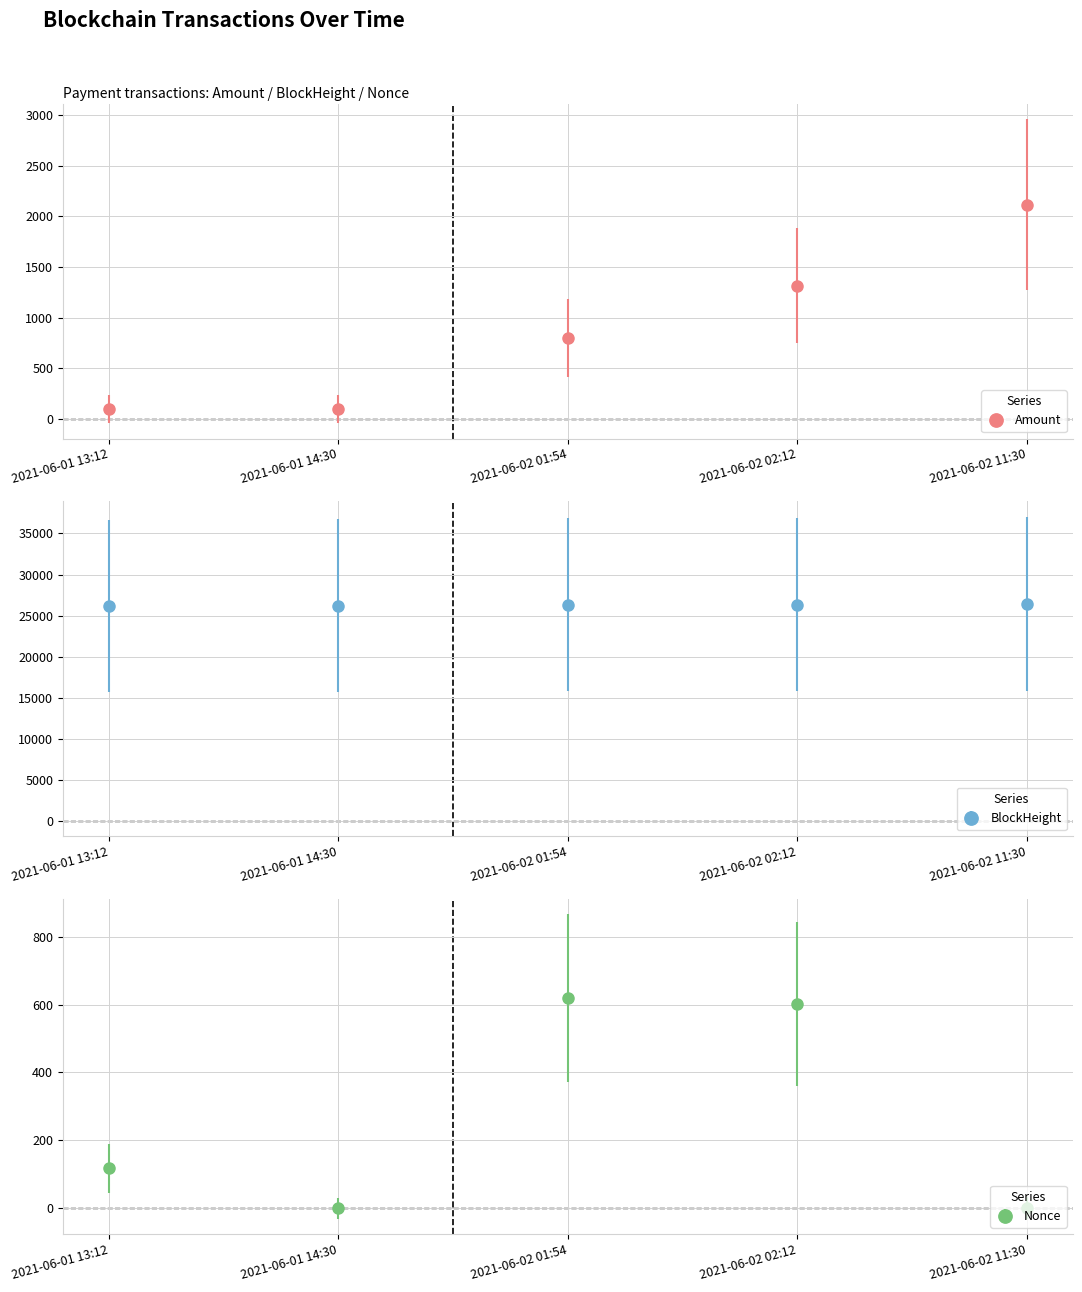

What is the label of the 1st point from the right?

2021-06-02 11:30